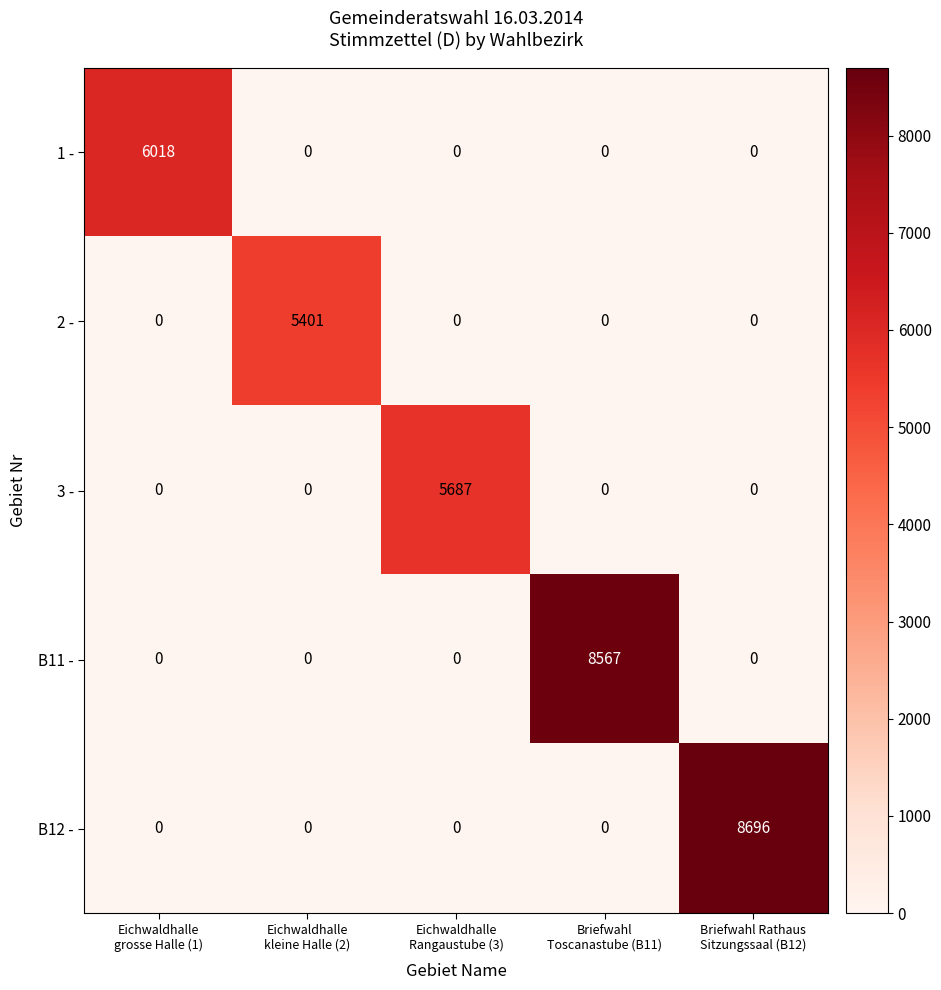

Reading left to right, transcribe all the data shown in this chart.

1 -: 6018	0	0	0	0
2 -: 0	5401	0	0	0
3 -: 0	0	5687	0	0
B11 -: 0	0	0	8567	0
B12 -: 0	0	0	0	8696